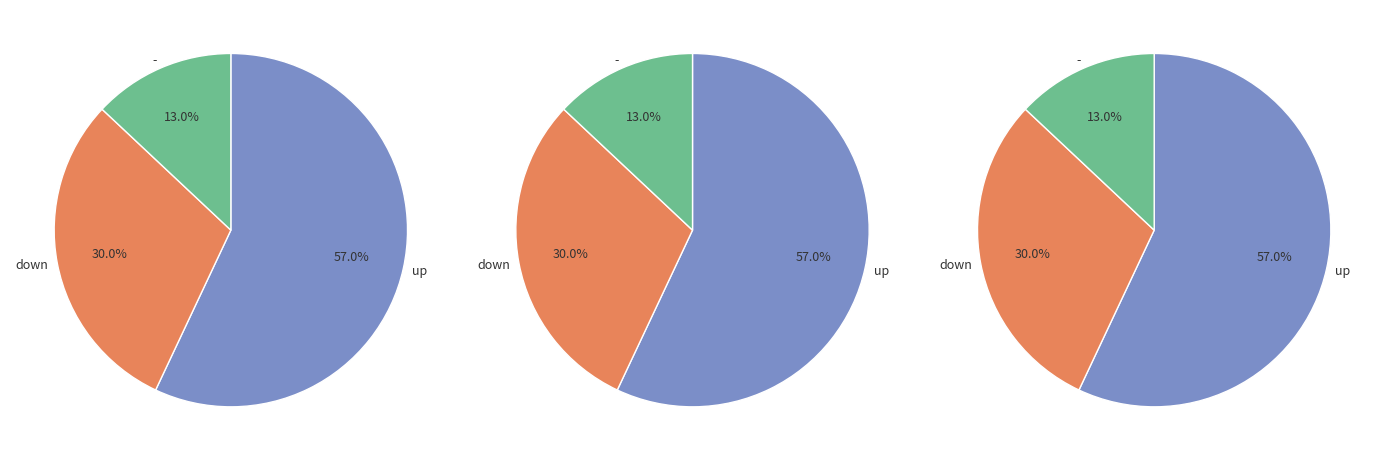

Is up the majority of the pie?

Yes